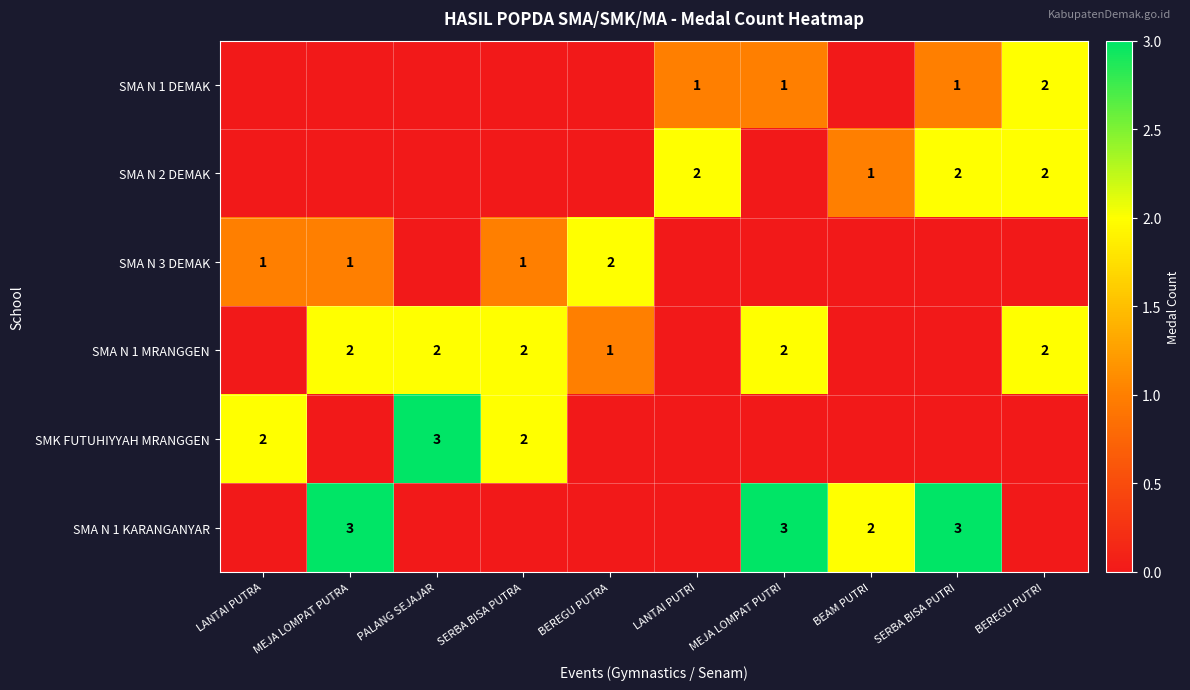

Which has a higher value, BEAM PUTRI or PALANG SEJAJAR?

BEAM PUTRI